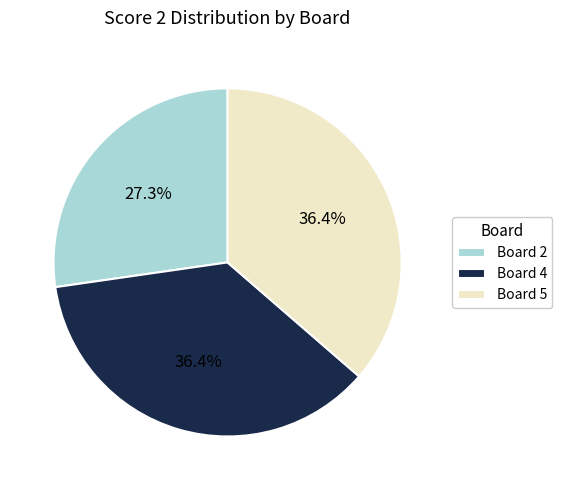

Is there a majority slice in this chart?

No